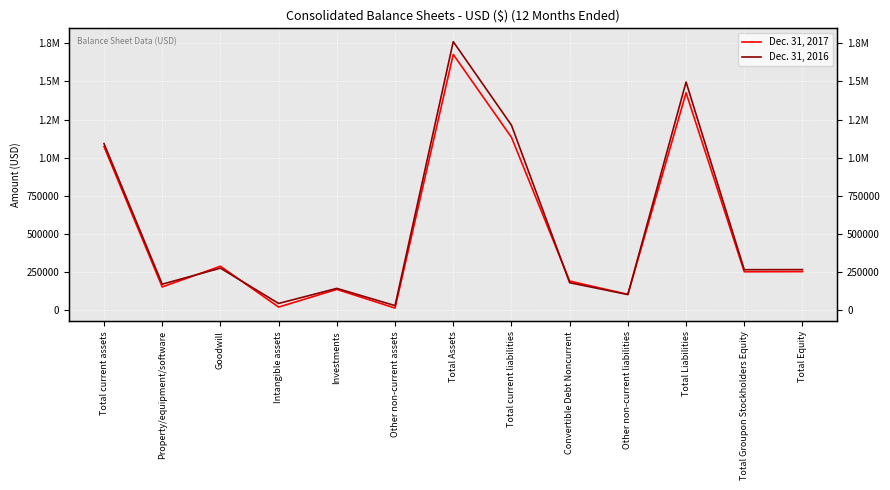

Read the Dec. 31, 2016 value at Other non-current assets.

28635